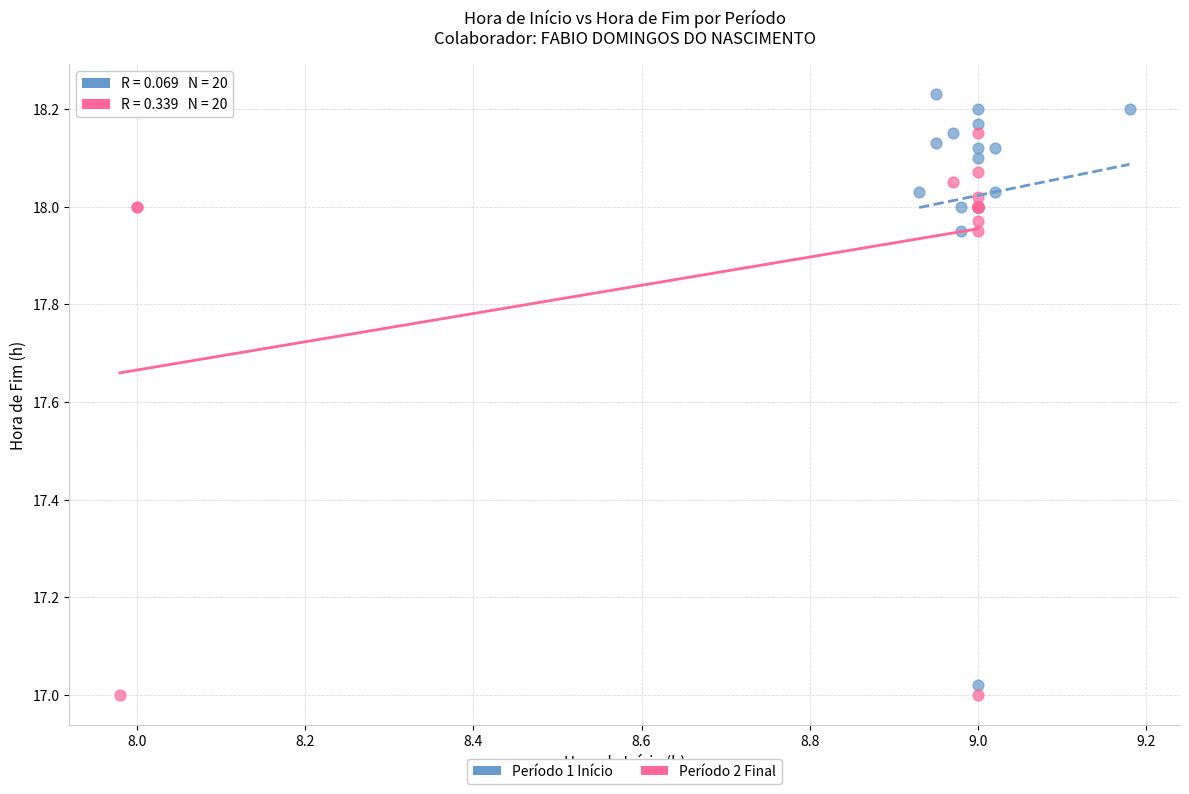

Which series reaches the minimum Y coordinate?

Período 2 Final